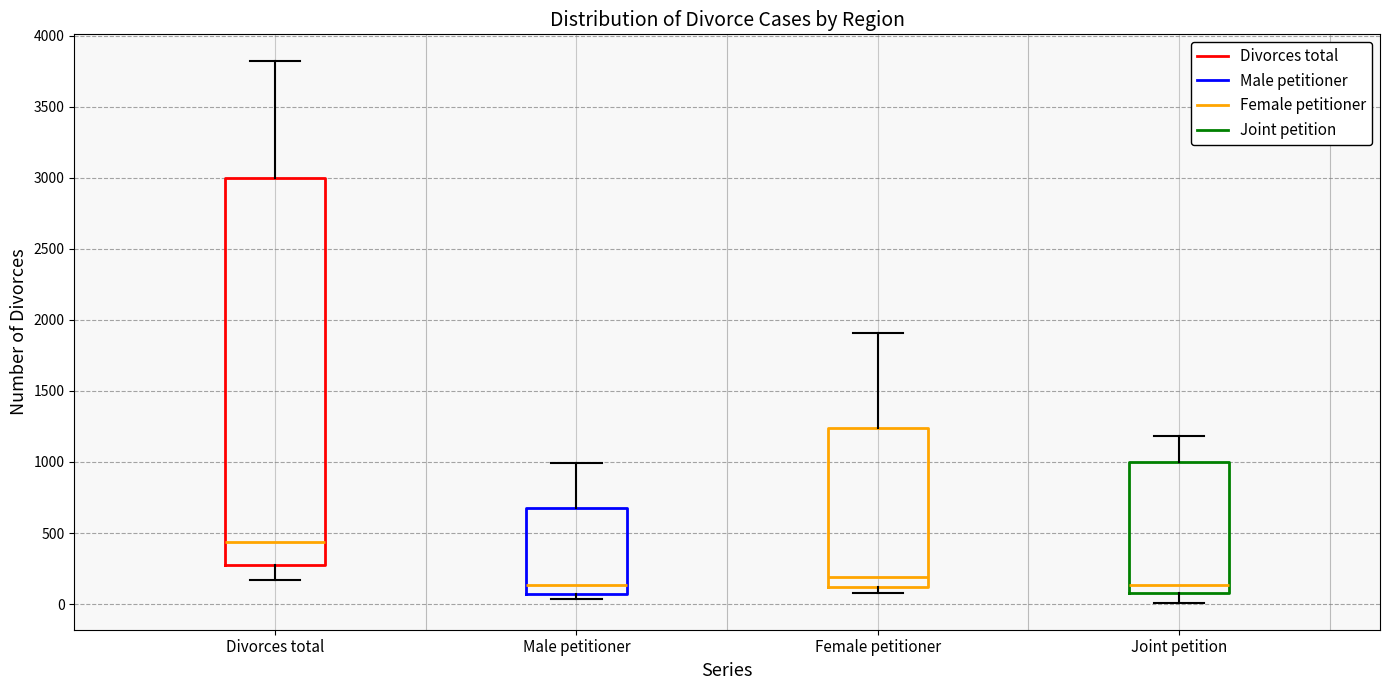

Which box is the tallest, from its lower edge to its upper edge?

Divorces total